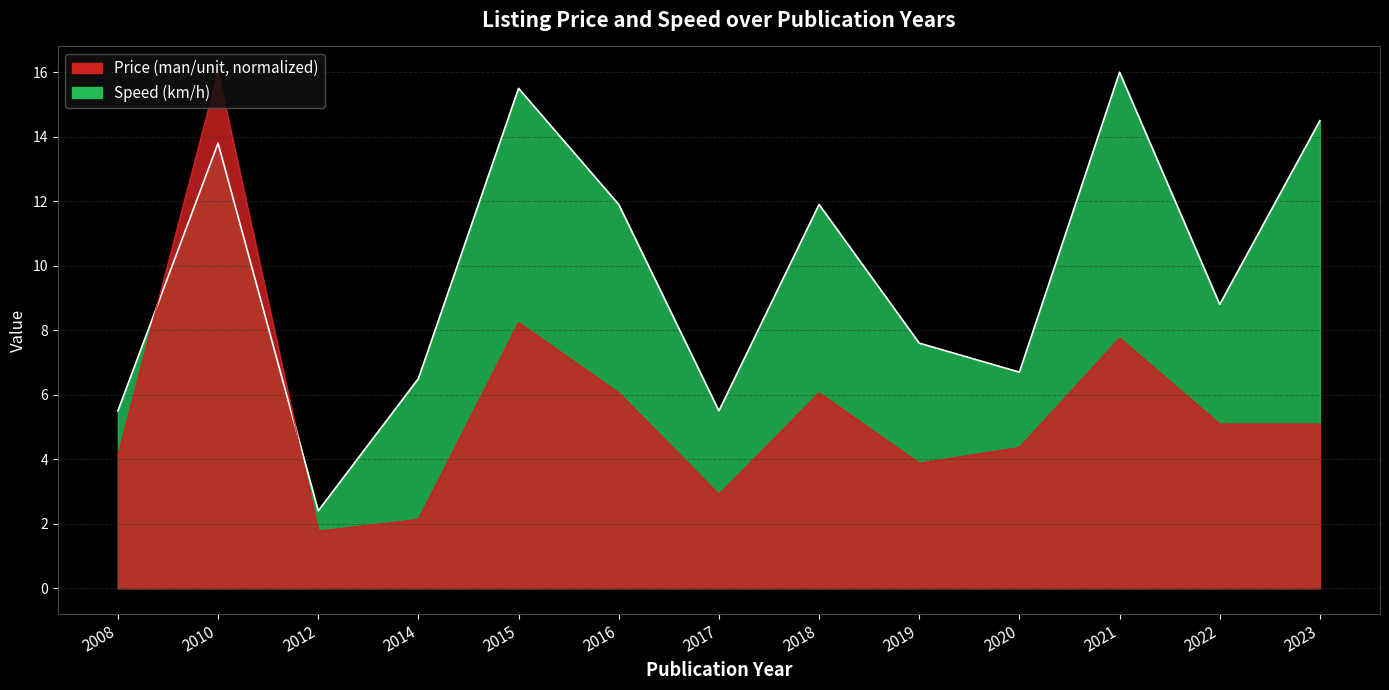

List the series in order of their overall mean, highest first.

Speed (km/h), Price (man/unit)